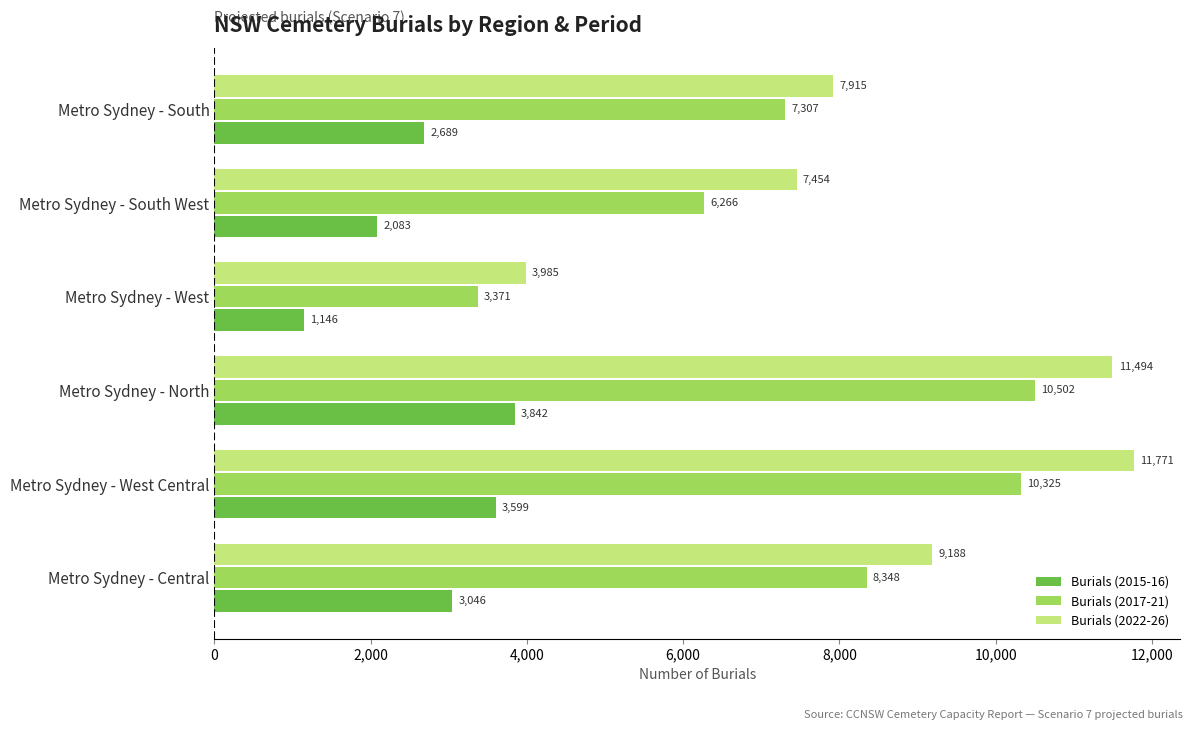

The Burials (2017-21) series shows 10325.2 at Metro Sydney - West Central. True or false?

True